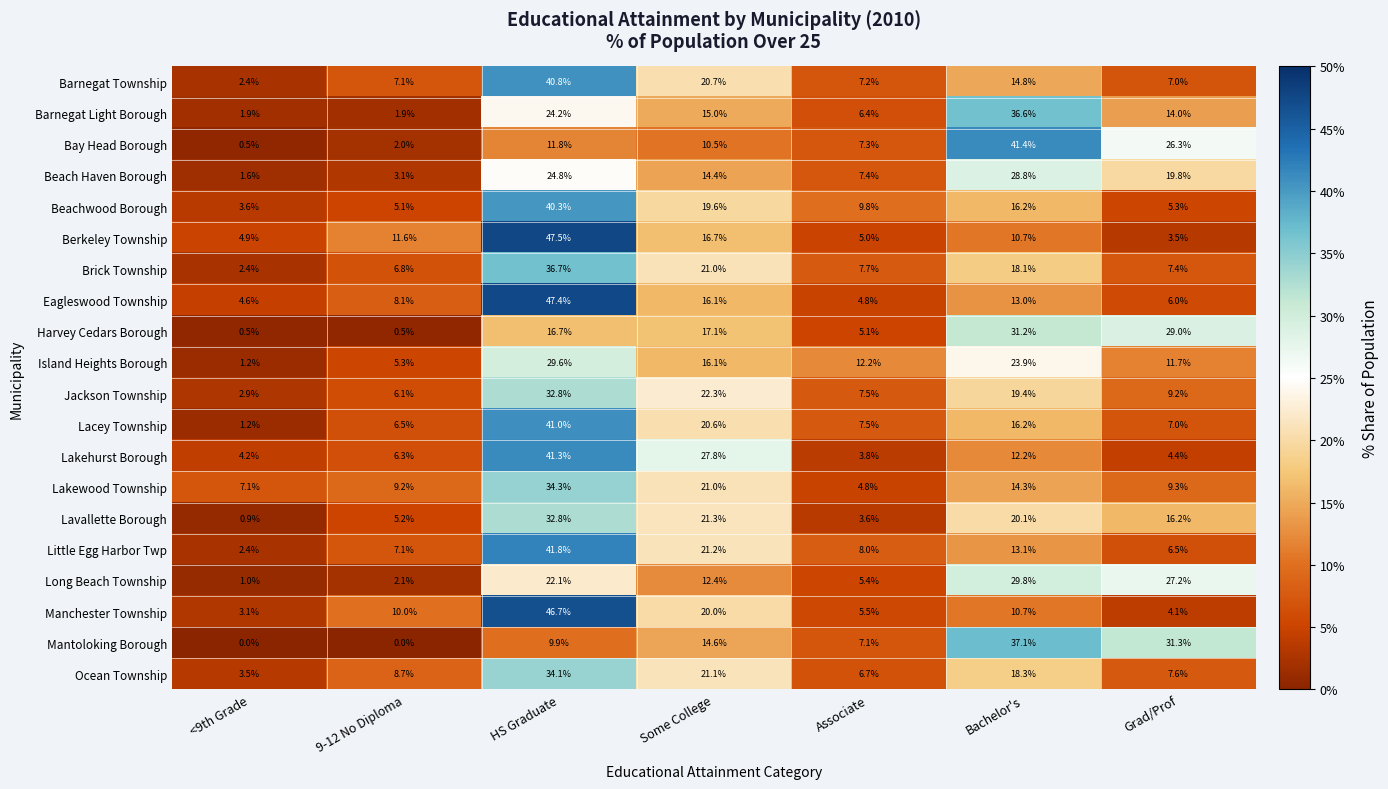

What is the total value across all series at HS Graduate?

656.6